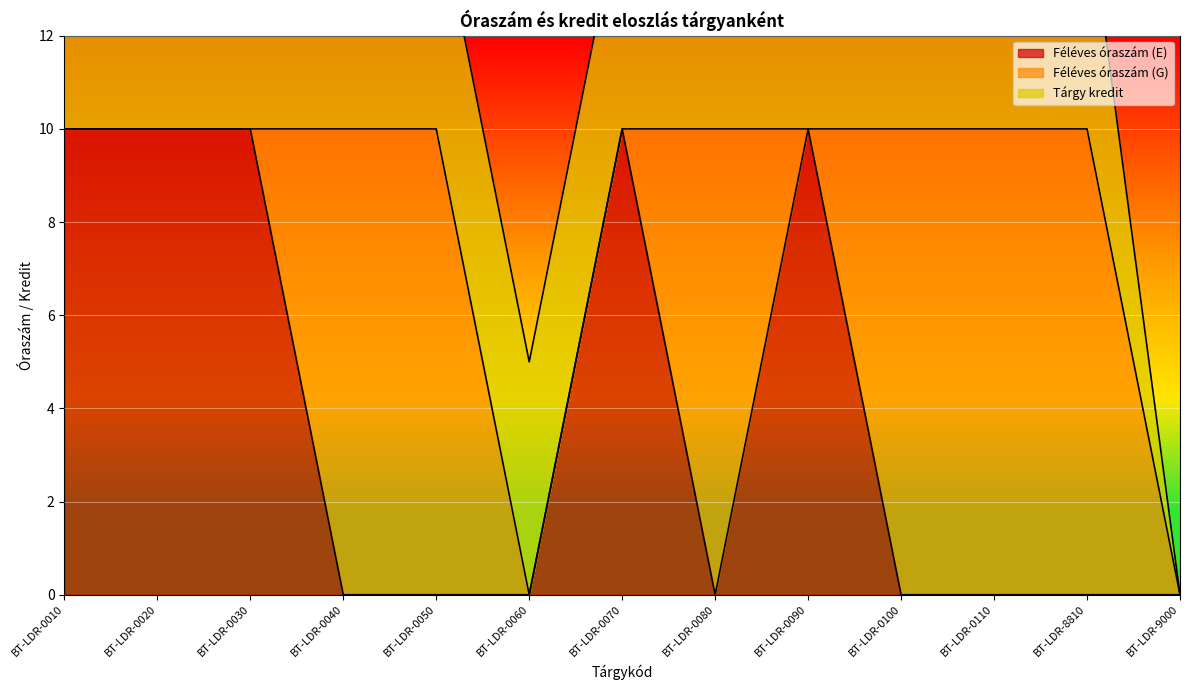

At BT-LDR-0030, list the series in order from smallest to largest.

Féléves óraszám (G), Tárgy kredit, Féléves óraszám (E)